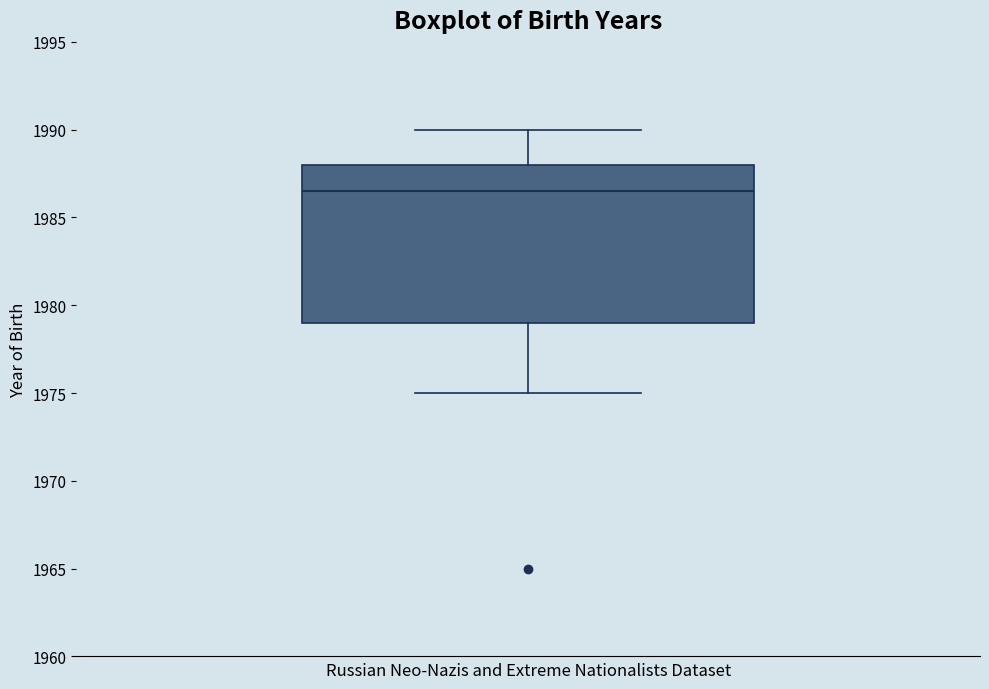

Read this box plot against the y-axis: the position of the median line, the range covered by the box, and the ends of both whiskers. The values are not printed on the chart, so give them approximately, as read against the axis.

median 1986.5, box 1979.0 to 1988.0, whiskers 1975.0 to 1990.0